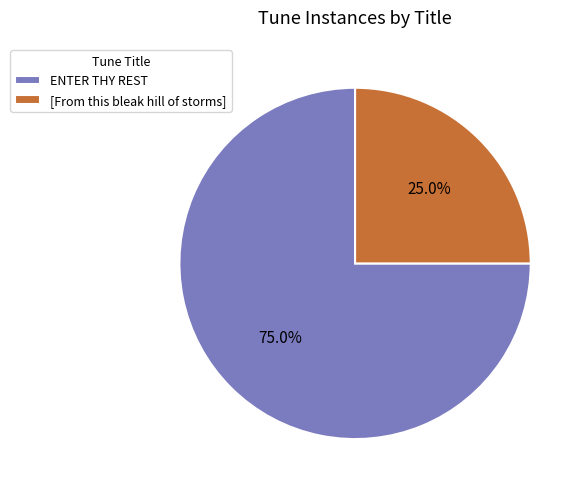

True or false: [From this bleak hill of storms] accounts for 15% of the total.

False